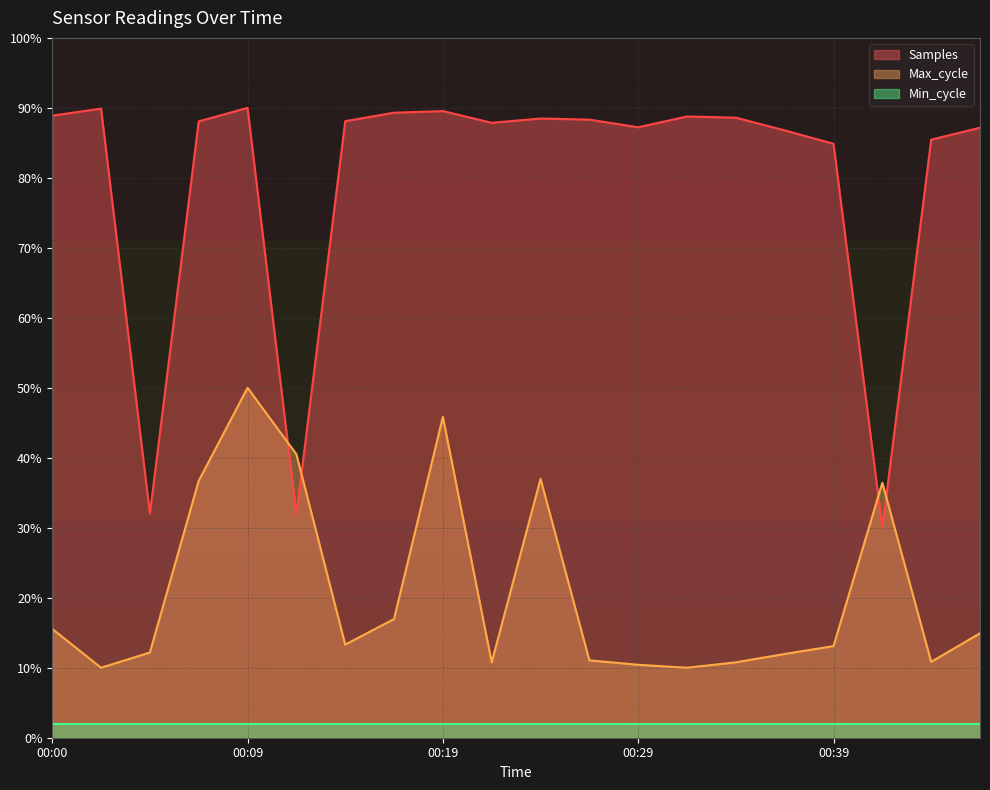

How many data points in Max_cycle are less than 13?

9